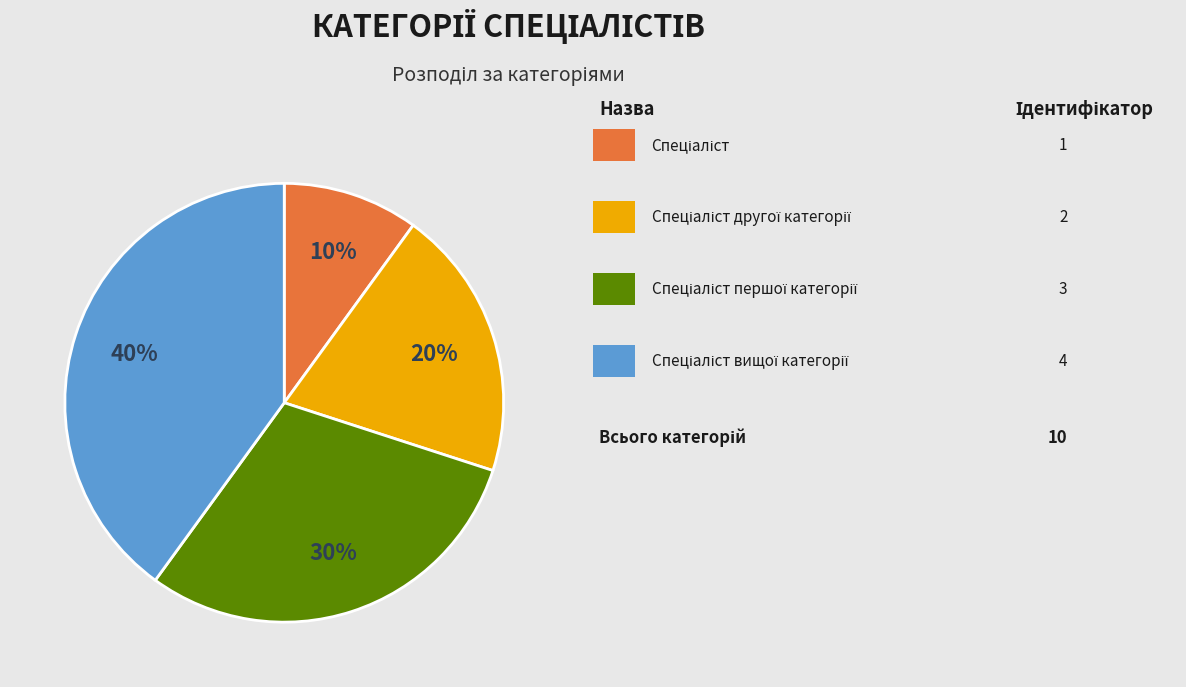

To the nearest percent, what is the average slice percentage?

25%